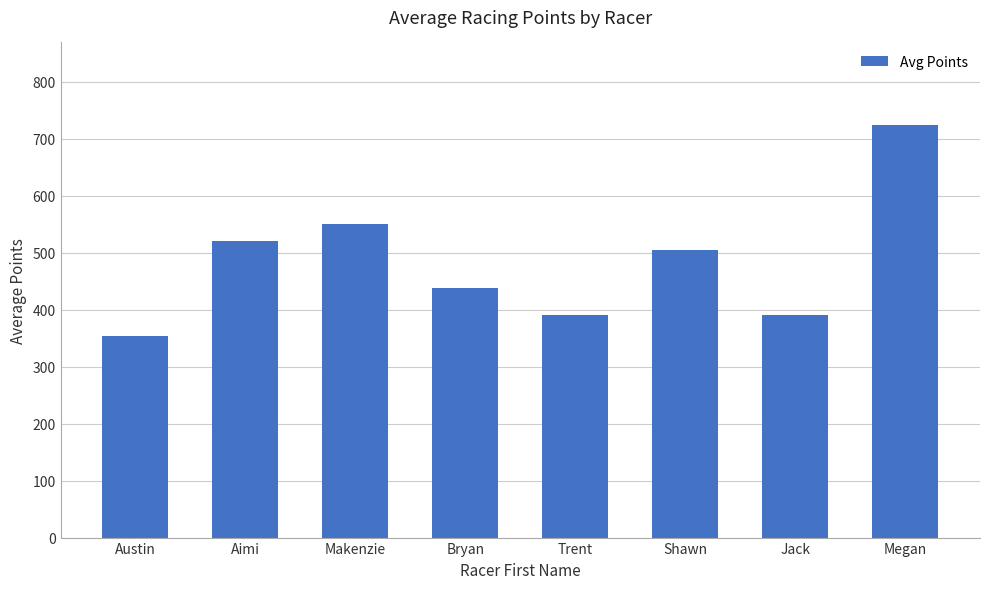

What is the change in value from Austin to Bryan?

+83.0